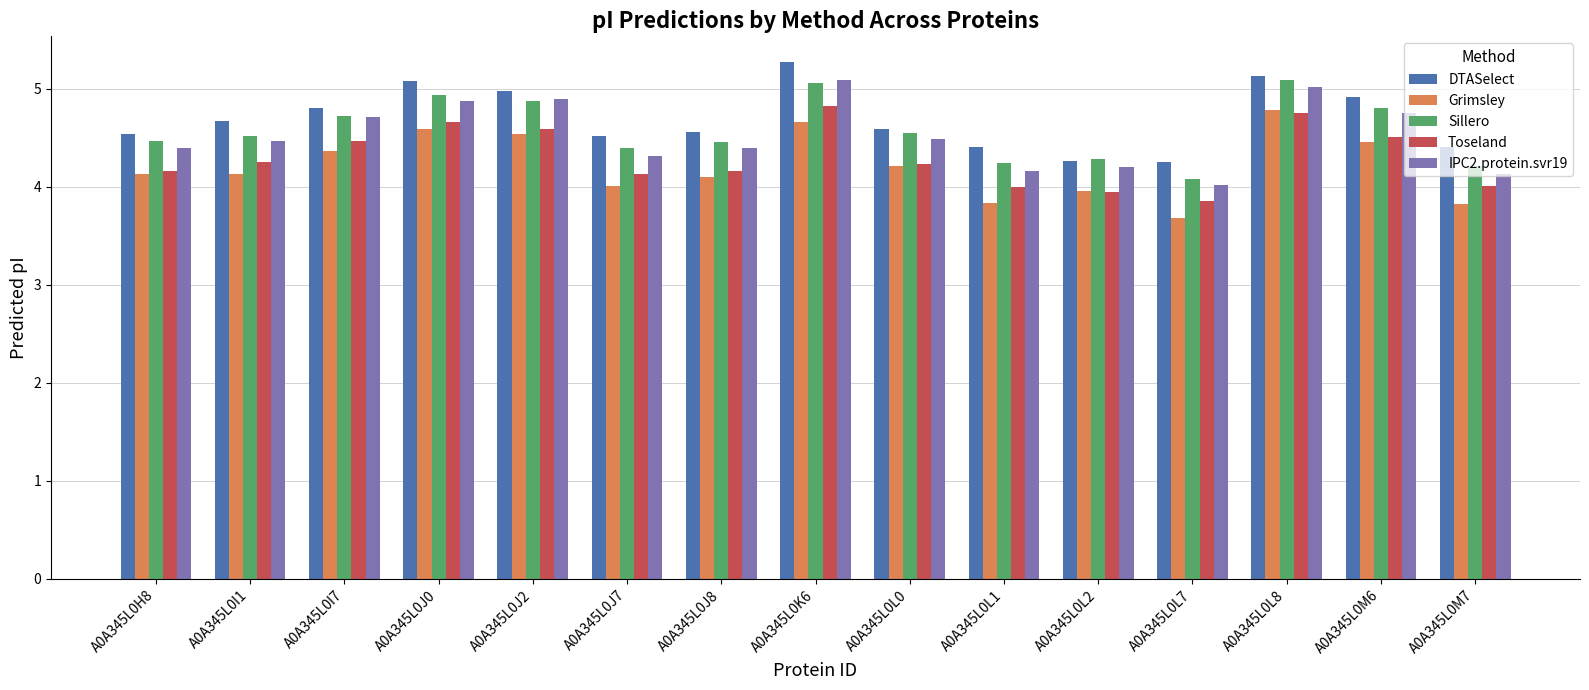

Count the number of categories in the chart.

15